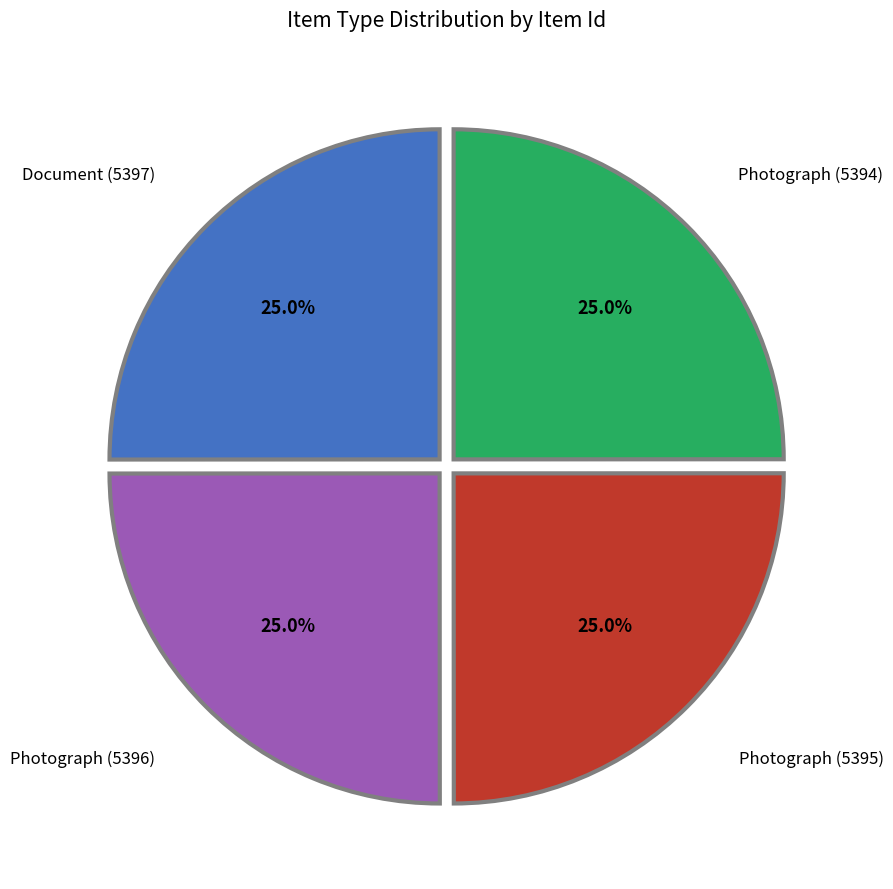

True or false: Photograph (5394) accounts for 25% of the total.

True